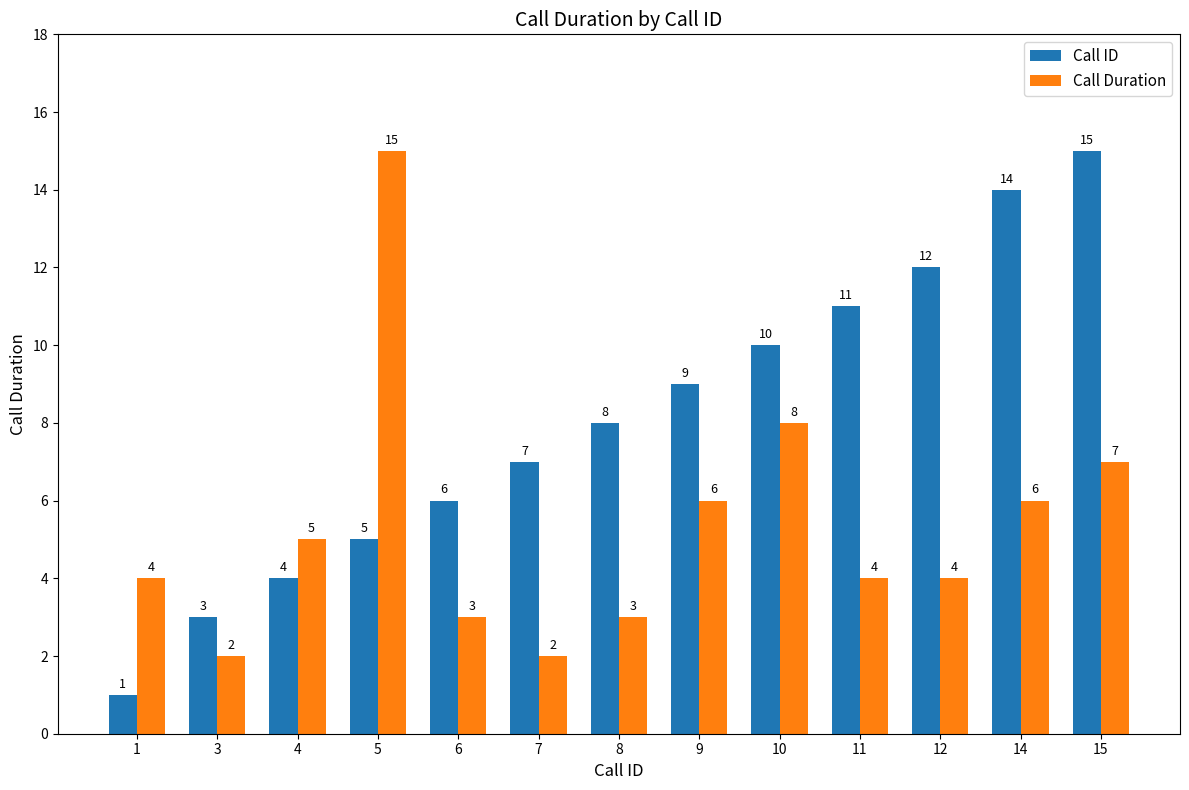

List the labels in order of Call ID value, smallest first.

1, 3, 4, 5, 6, 7, 8, 9, 10, 11, 12, 14, 15